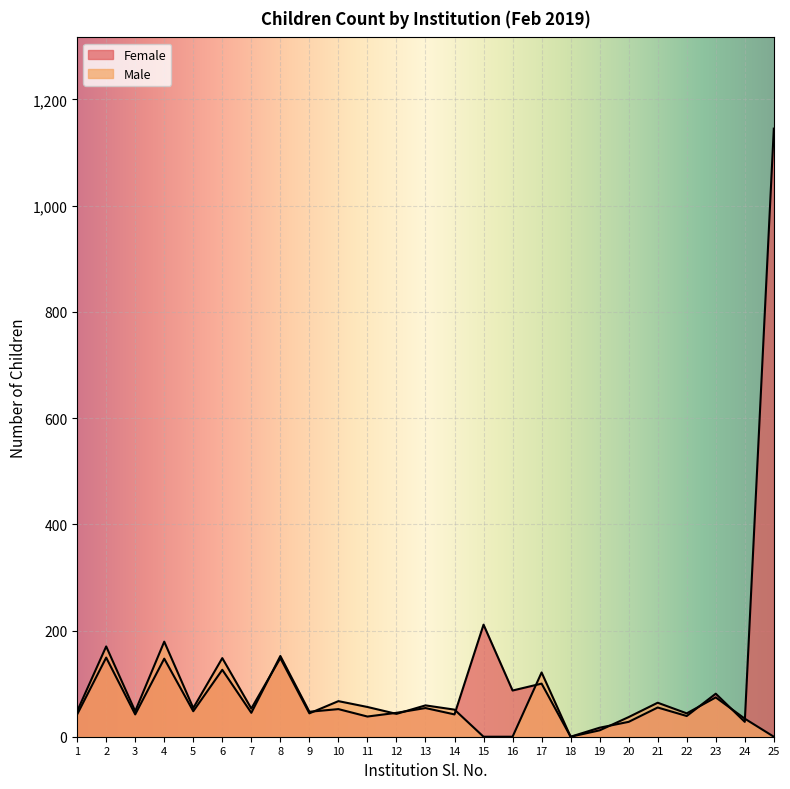

Where is the first local maximum for Female?

2